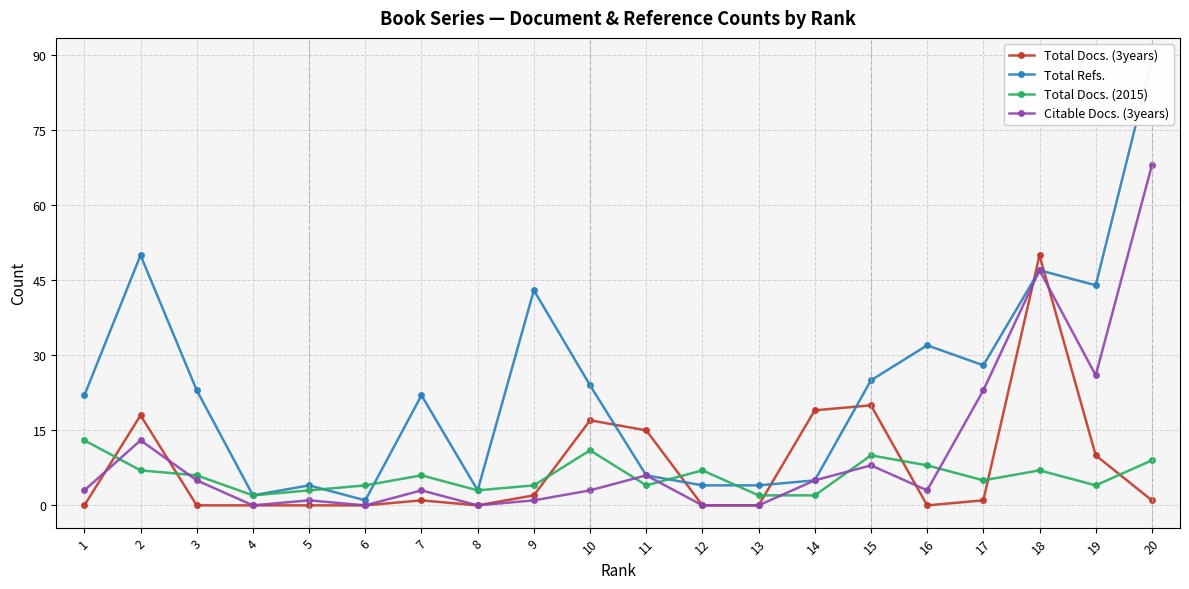

Is it true that Total Docs. (2015) equals 3 at 5?

True